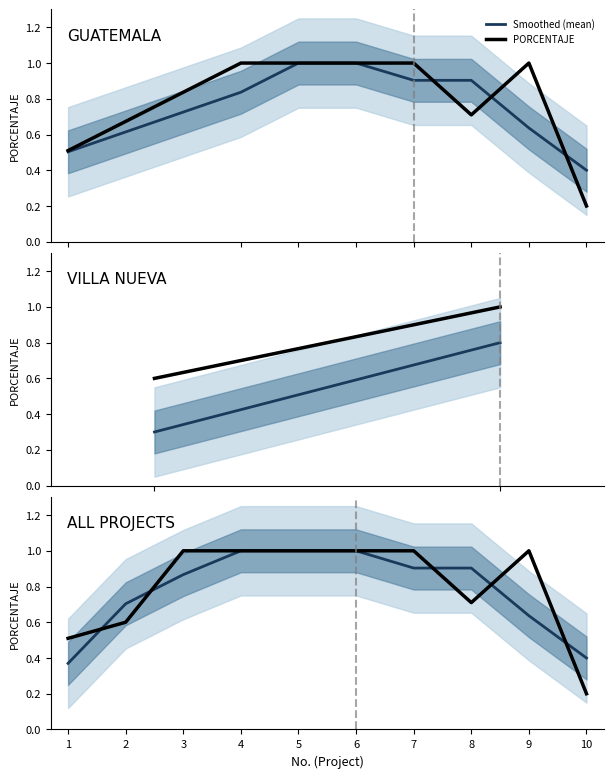

At 1, list the series in order from smallest to largest.

Smoothed (mean), PORCENTAJE